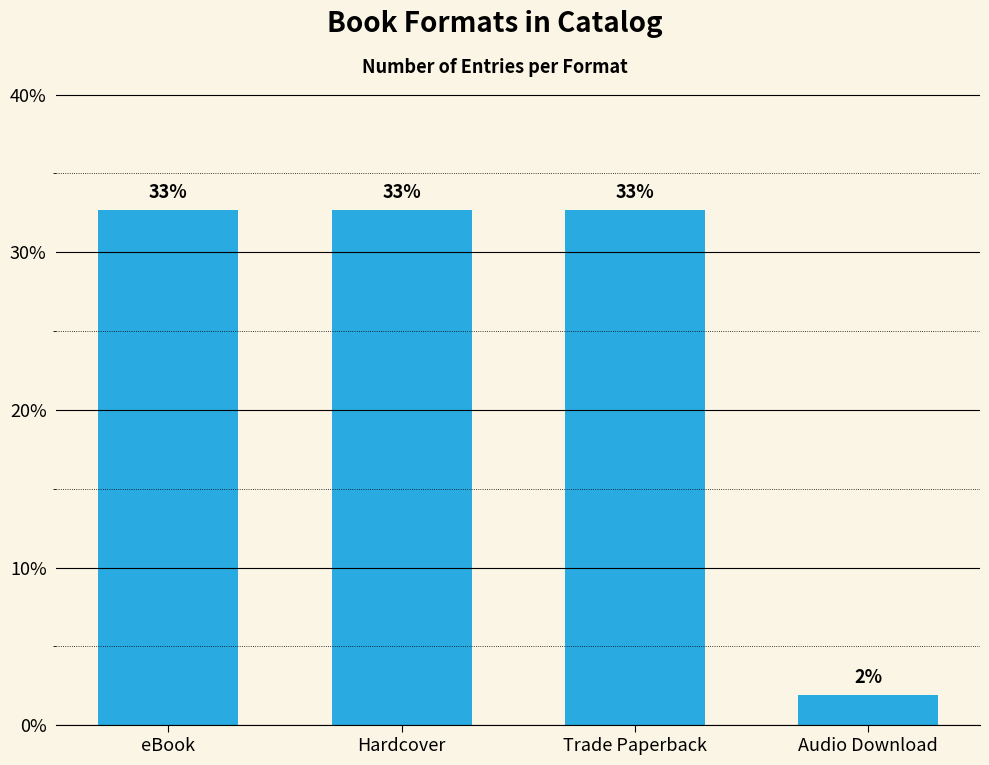

Are the bars horizontal?

No